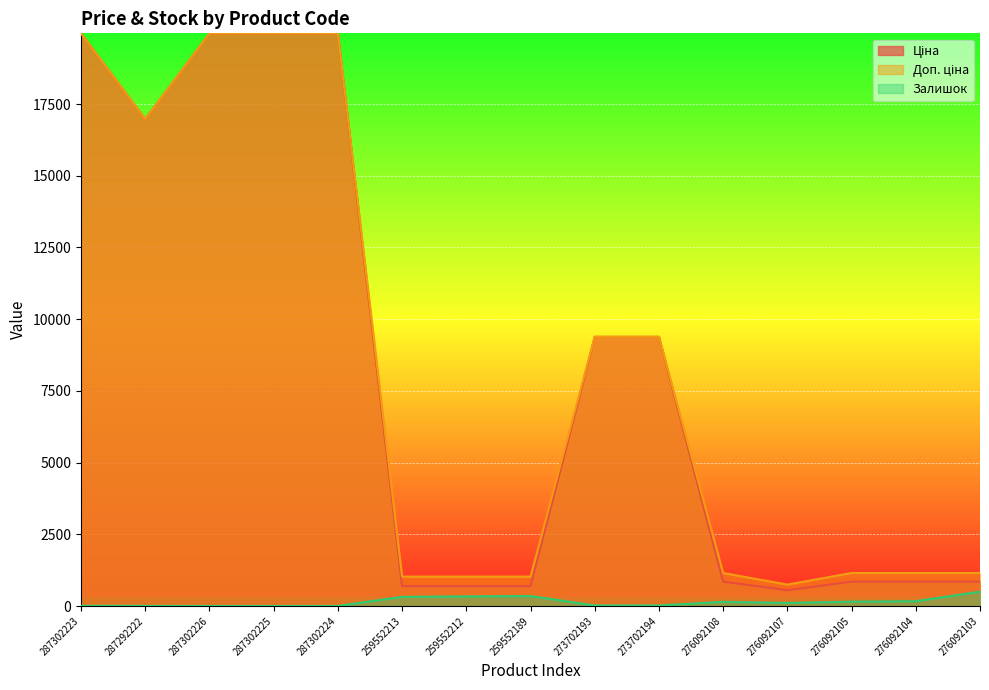

Rank the series at 287302223 from lowest to highest value.

Залишок, Ціна, Доп. ціна